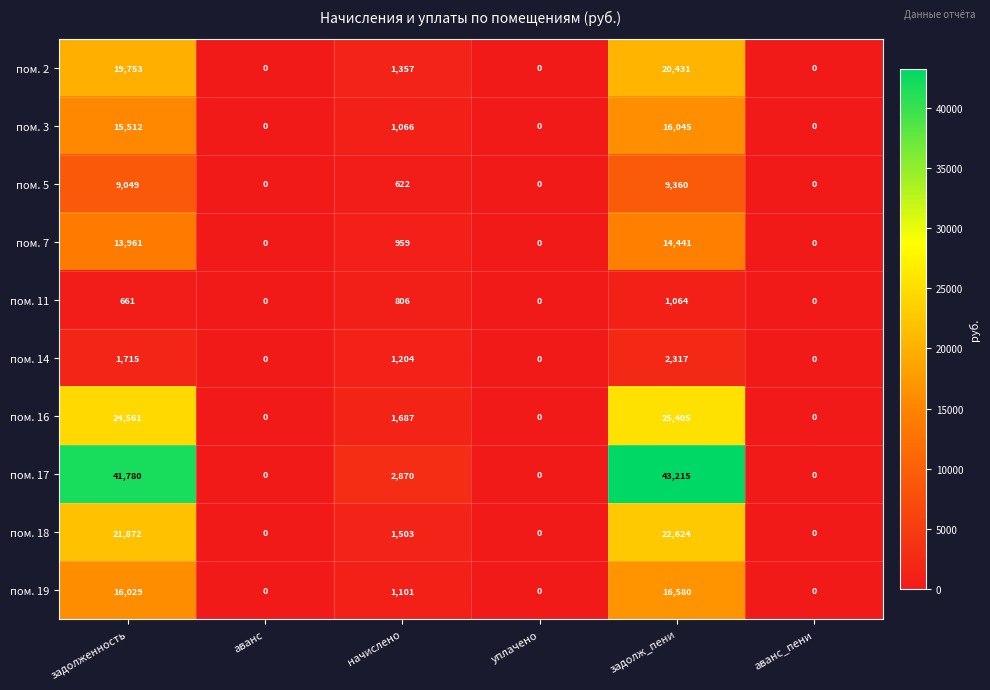

What is the difference between the пом. 14 values at уплачено and задолженность?

1715